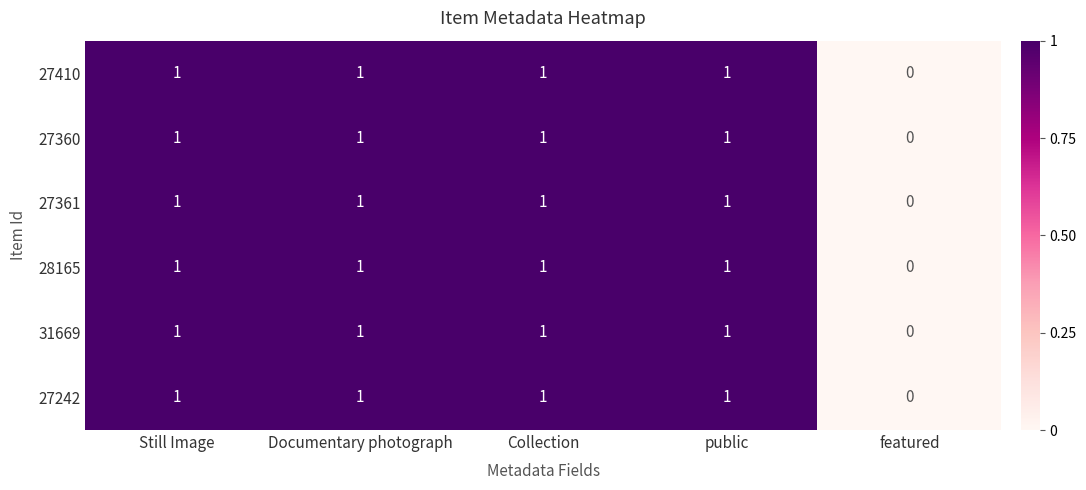

How many series are shown in this chart?

6